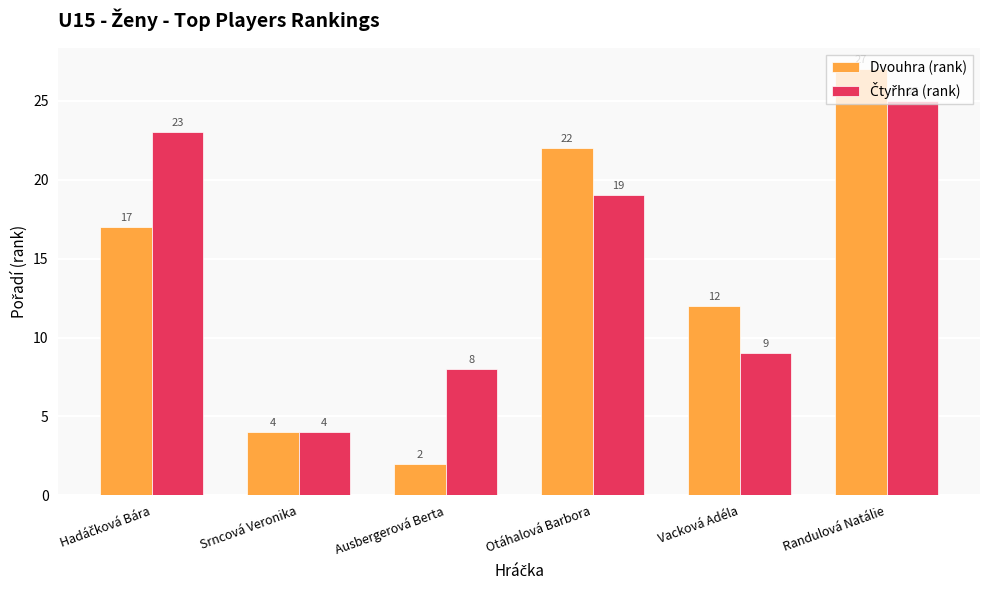

True or false: Dvouhra (rank) has a value of 33 at Otáhalová Barbora.

False